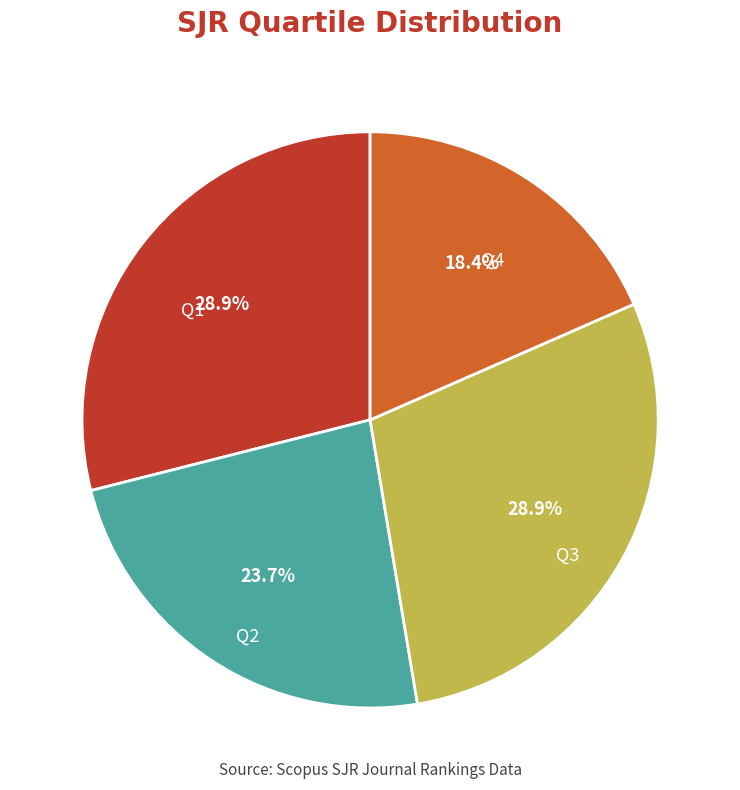

To the nearest percent, what percentage of the pie is Q3?

29%